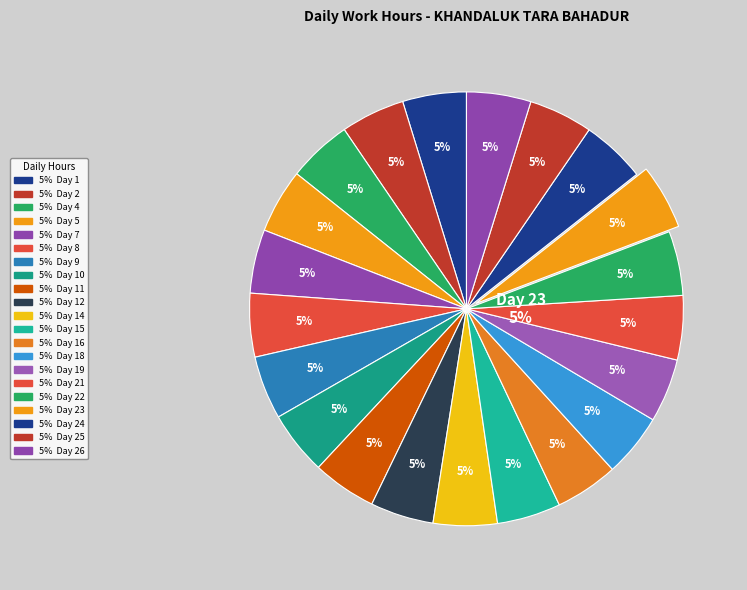

Does Day 10 represent more than half of the total?

No